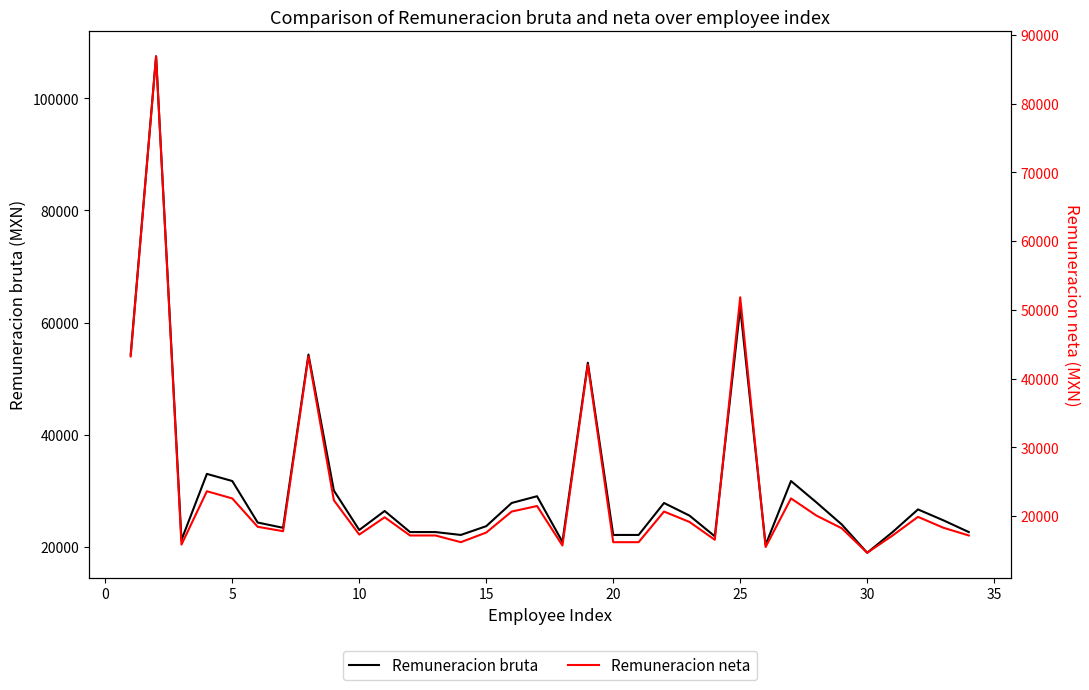

The Remuneracion bruta series shows 14709.4 at 10. True or false?

False